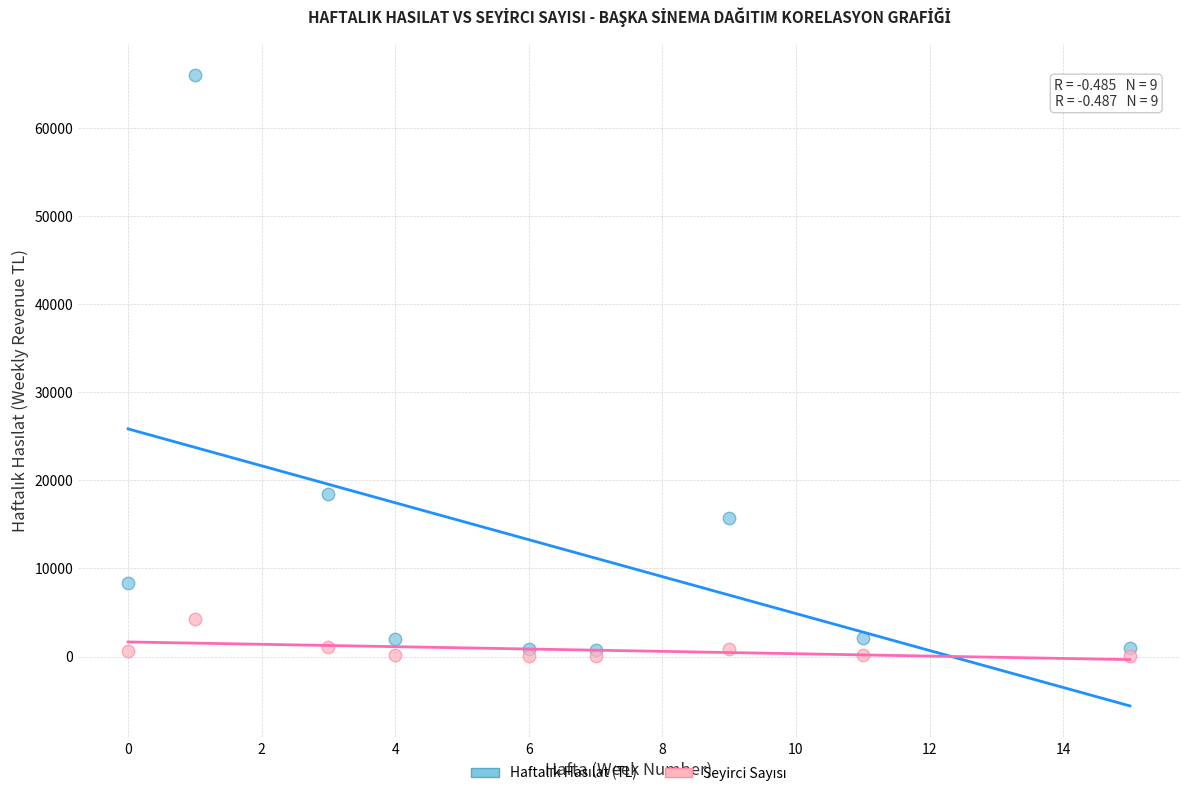

Across all series, what Y value is closest to 33023?

18395.0